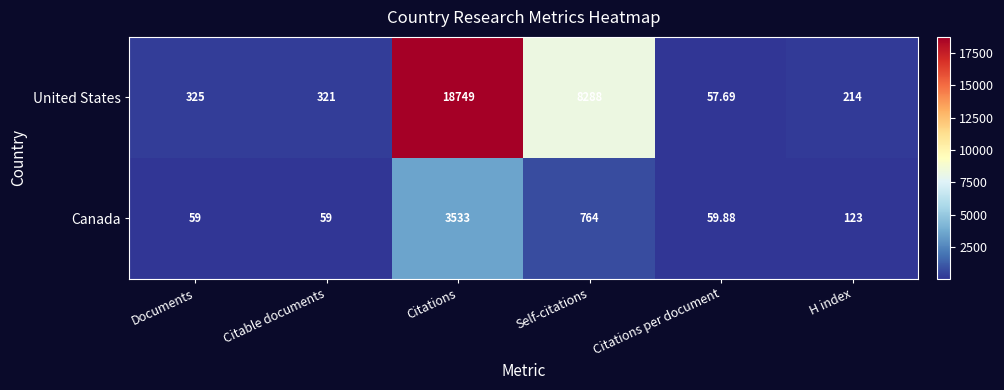

Rank the series at Citations from lowest to highest value.

Canada, United States